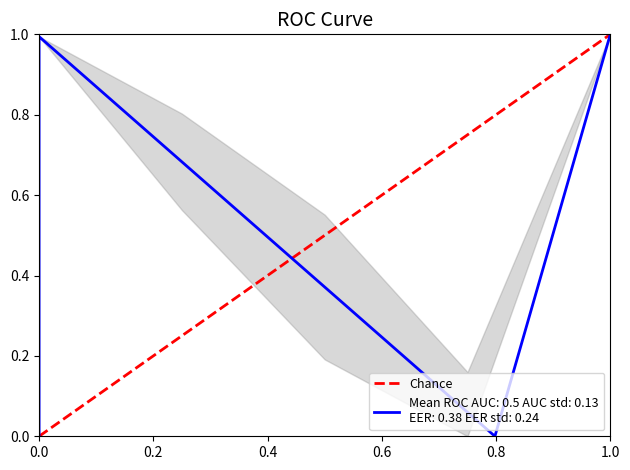

What is the sum of all values?

1